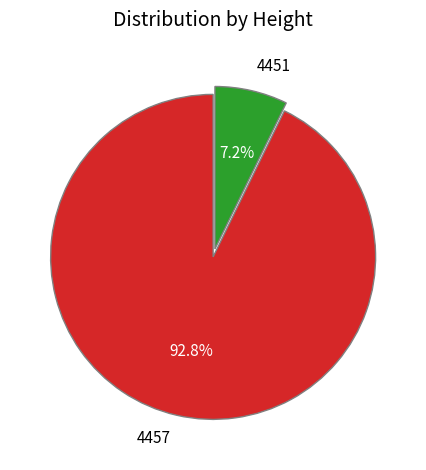

To the nearest percent, what portion does 4451 represent?

7%